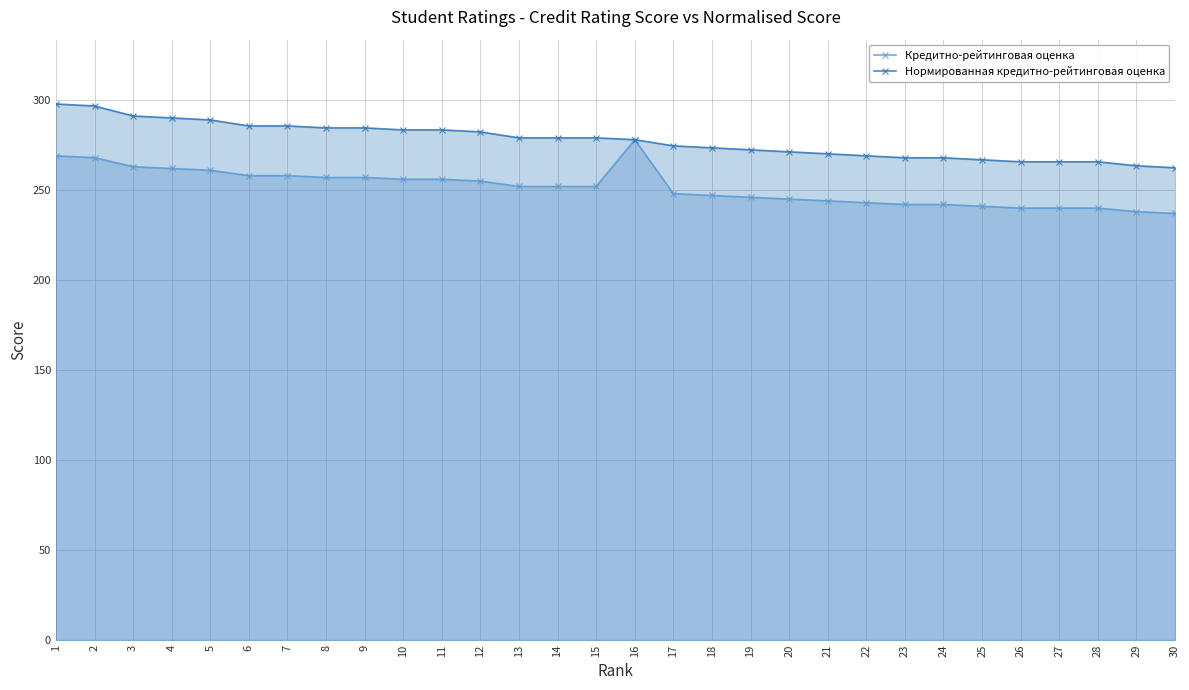

Reading right to left, extract all data points from this chart.

Кредитно-рейтинговая оценка: 237.0	238.0	240.0	240.0	240.0	241.0	242.0	242.0	243.0	244.0	245.0	246.0	247.0	248.0	278.0	252.0	252.0	252.0	255.0	256.0	256.0	257.0	257.0	258.0	258.0	261.0	262.0	263.0	268.0	269.0
Нормированная кредитно-рейтинговая оценка: 262.4	263.5	265.7	265.7	265.7	266.8	267.9	267.9	269.0	270.1	271.2	272.4	273.5	274.6	278.0	279.0	279.0	279.0	282.3	283.4	283.4	284.5	284.5	285.6	285.6	289.0	290.1	291.2	296.7	297.8